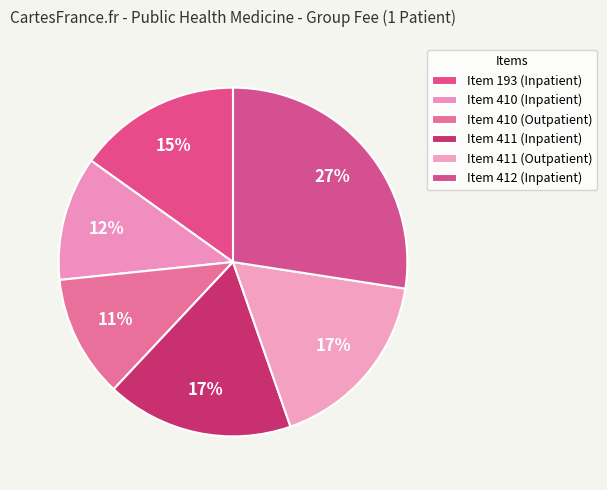

To the nearest percent, what is the average slice percentage?

17%